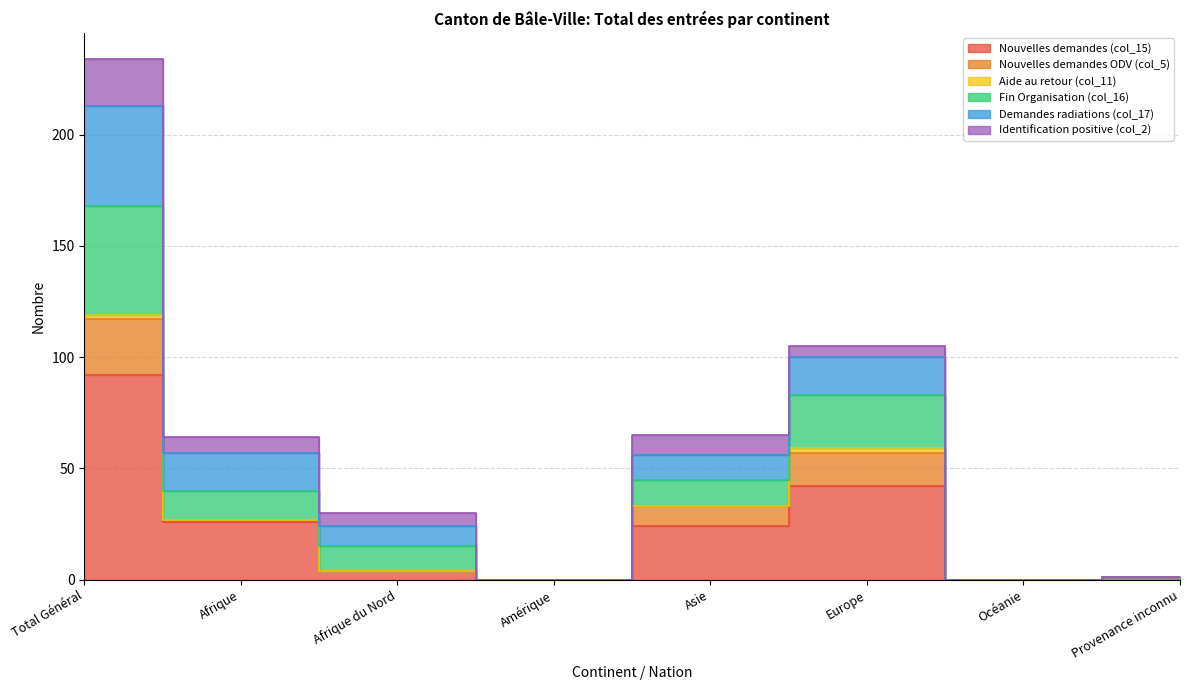

True or false: Fin Organisation (col_16) has a value of 0 at Amérique.

True